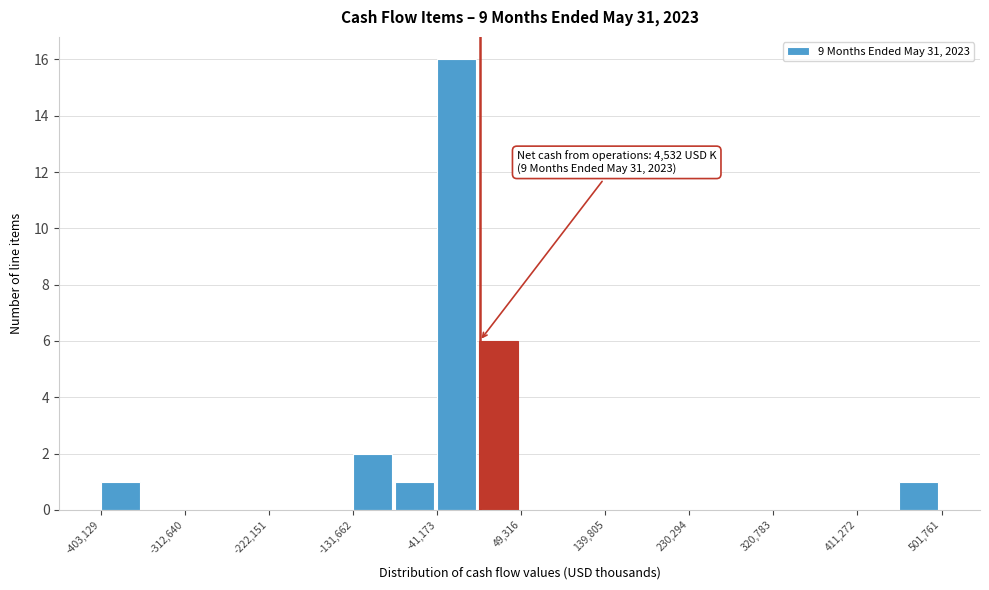

Over which range of the x-axis is the bar tallest?

-40000 to 0